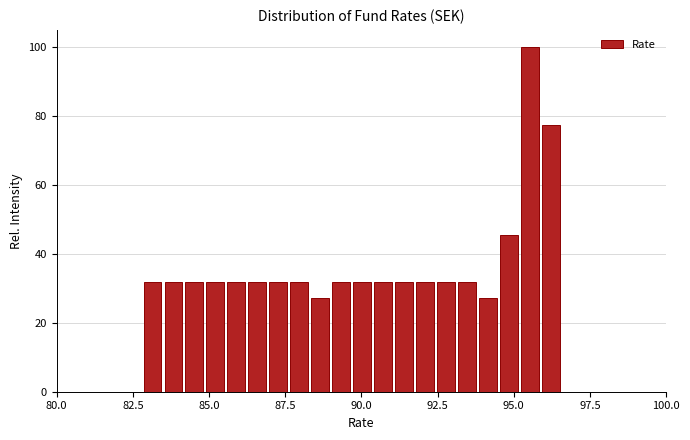

Read against the x-axis, roughly where is the centre of the tallest bar?

95.5